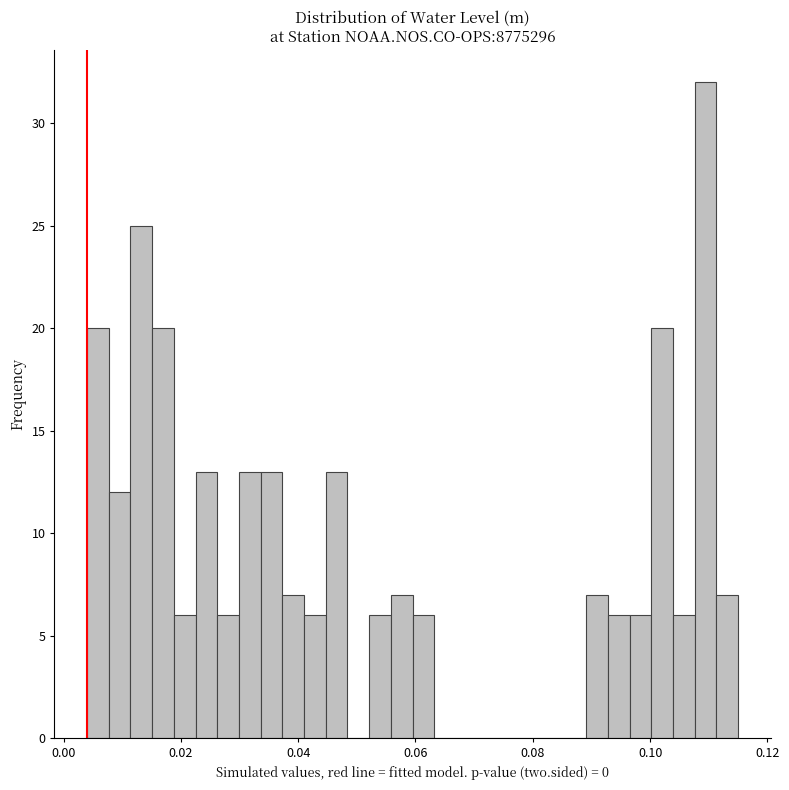

Read against the x-axis, roughly where is the centre of the tallest bar?

0.110